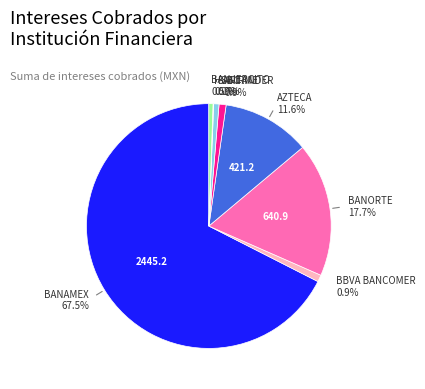

Is there any slice that represents more than half of the pie?

Yes